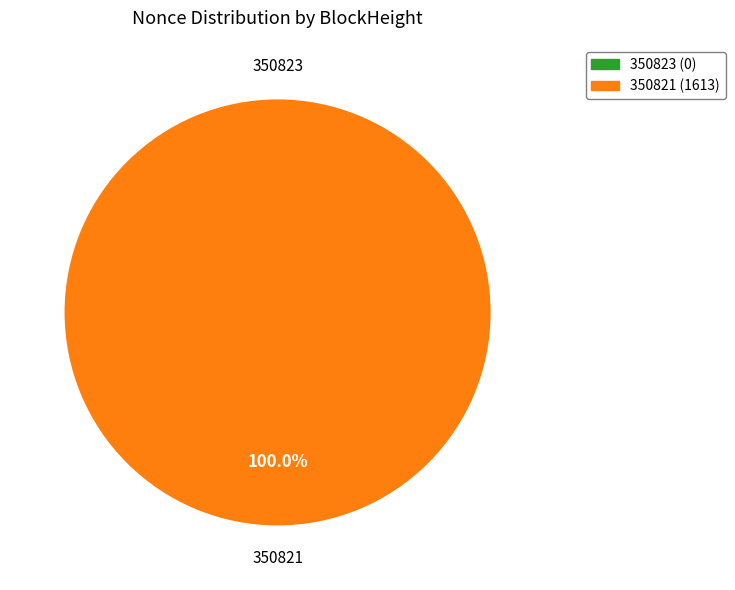

How many slices are in this pie chart?

2